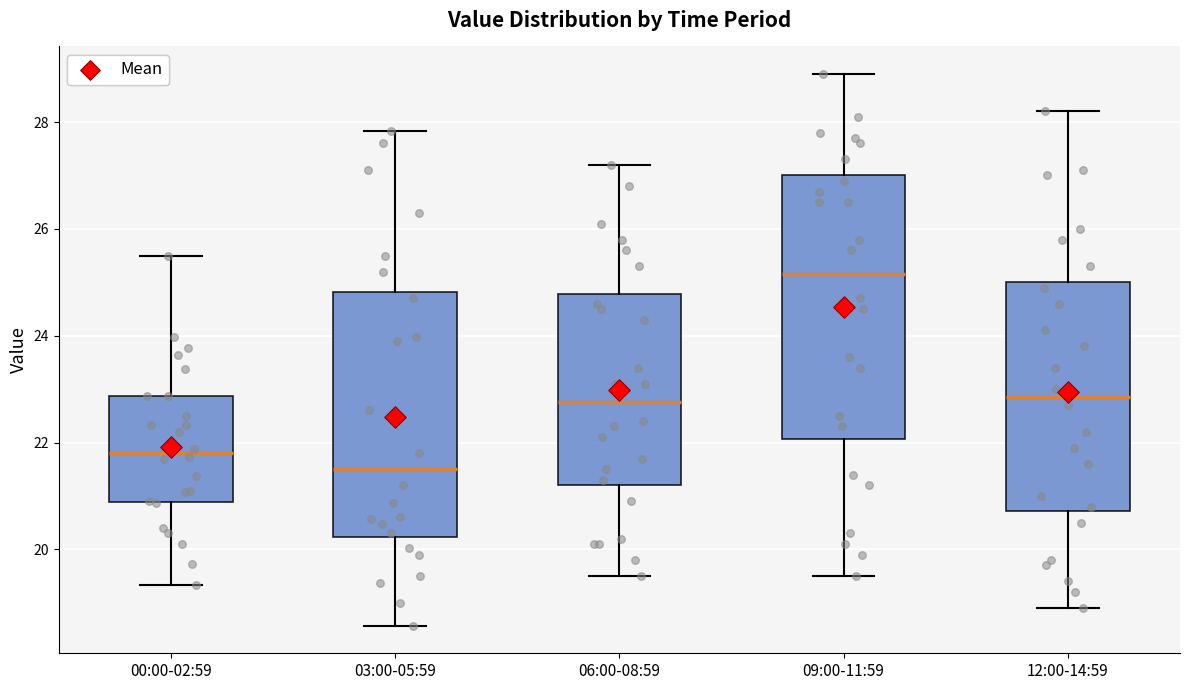

Reading left to right, read every box against the y-axis: the position of its median line, the range the box covers, and the ends of its whiskers. The values are not printed on the chart, so give them approximately, as read against the axis.

00:00-02:59: median 21.8, box 20.8 to 22.8, whiskers 19.4 to 25.6
03:00-05:59: median 21.6, box 20.2 to 24.8, whiskers 18.6 to 27.8
06:00-08:59: median 22.8, box 21.2 to 24.8, whiskers 19.6 to 27.2
09:00-11:59: median 25.2, box 22.0 to 27.0, whiskers 19.6 to 29.0
12:00-14:59: median 22.8, box 20.8 to 25.0, whiskers 19.0 to 28.2